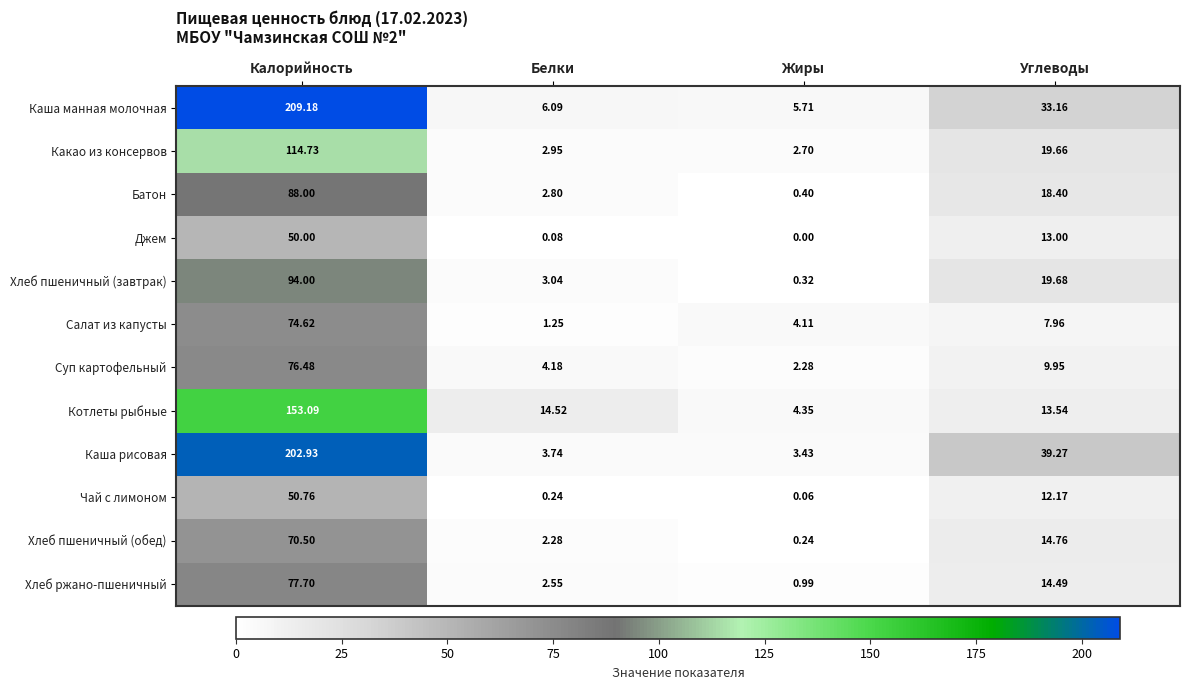

At which label is Суп картофельный closest to 39?

Углеводы